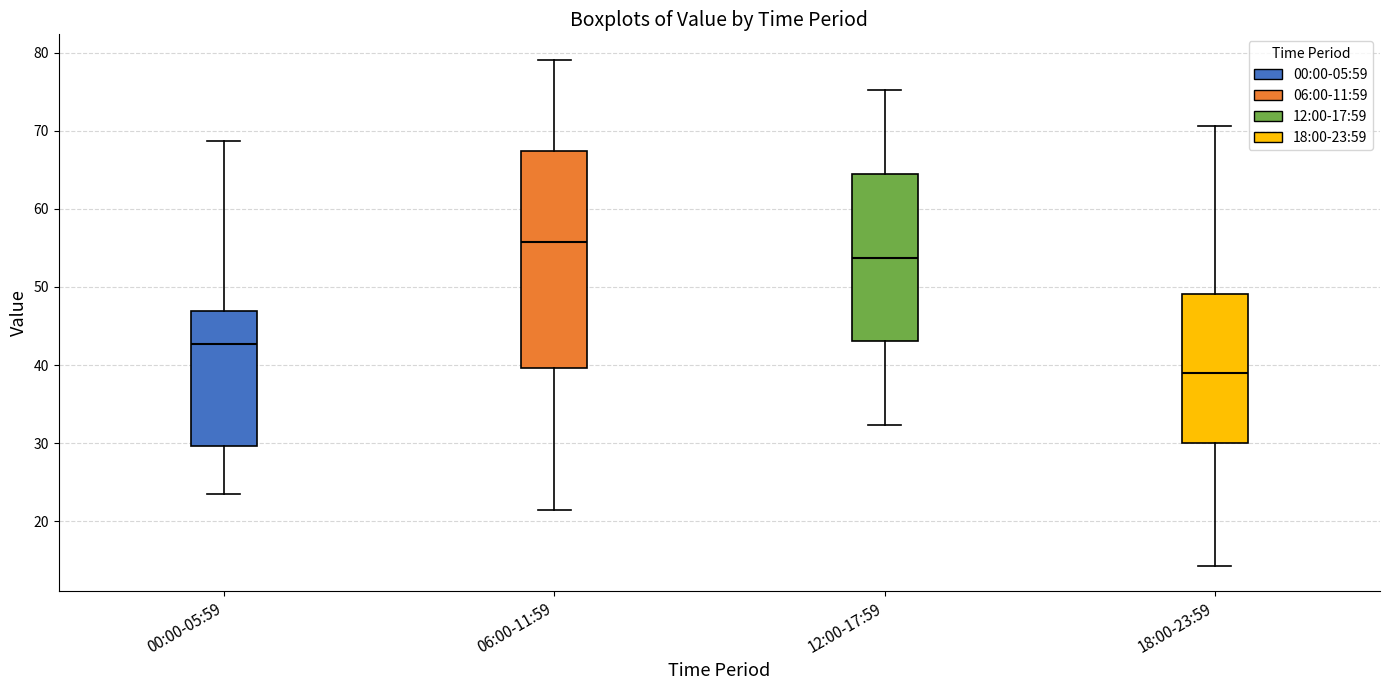

Comparing the boxes themselves (not the whiskers), which one is the tallest?

06:00-11:59